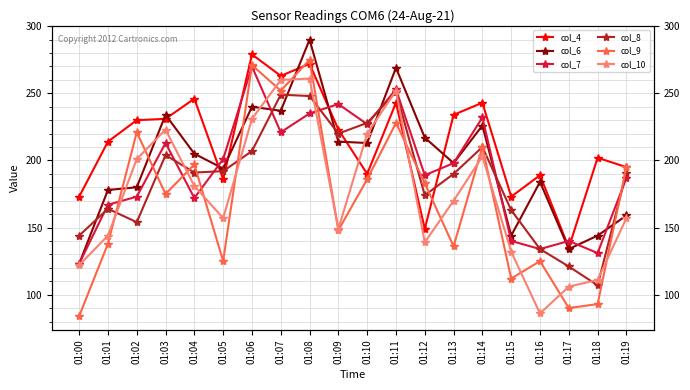

Rank the categories by col_8 value from lowest to highest.

01:18, 01:17, 01:16, 01:00, 01:02, 01:15, 01:01, 01:12, 01:13, 01:04, 01:19, 01:05, 01:03, 01:06, 01:14, 01:09, 01:10, 01:08, 01:07, 01:11